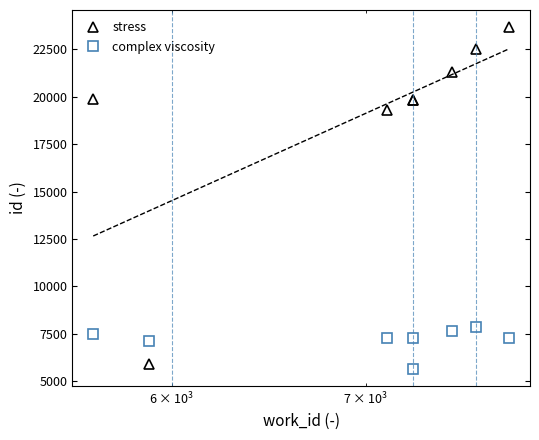

How many categories are shown in the chart?

8